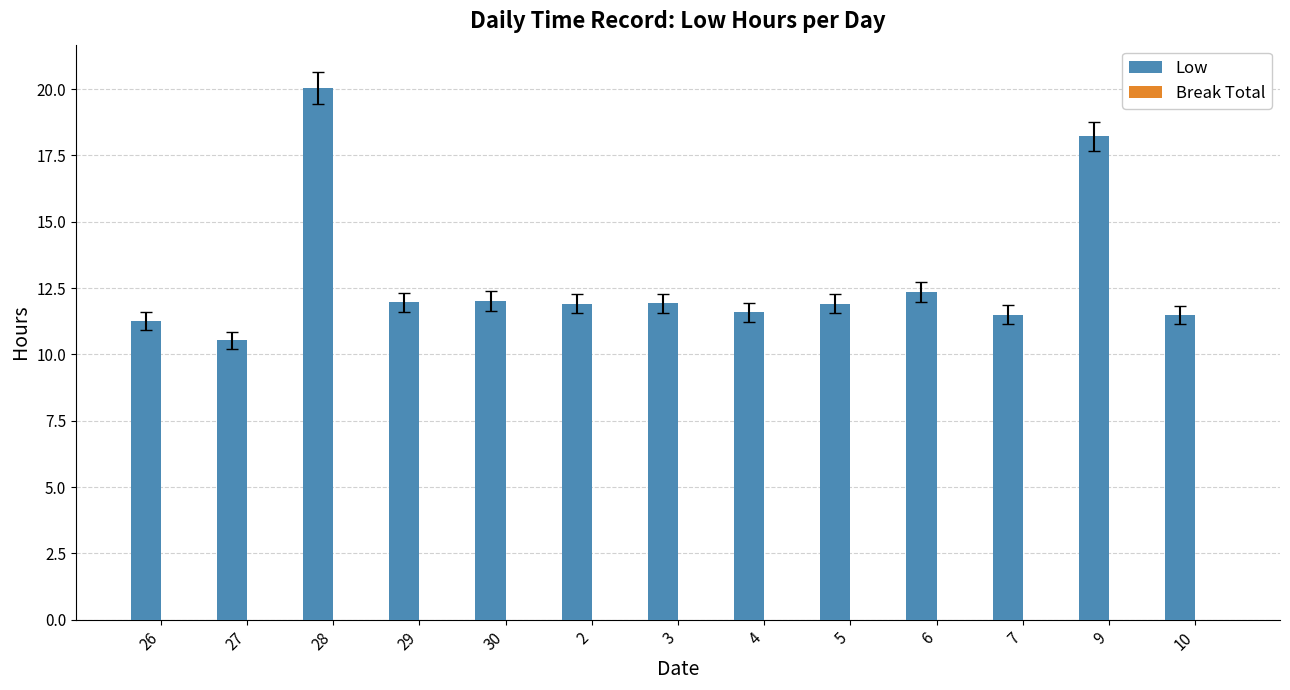

What is the difference between the second highest and second lowest values?

7.0